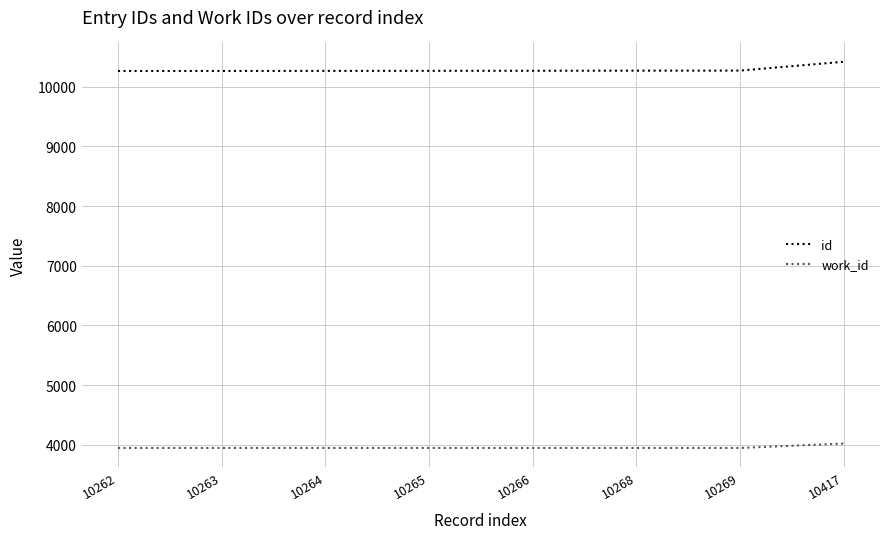

What is the difference between the maximum and minimum values in the id series?

155